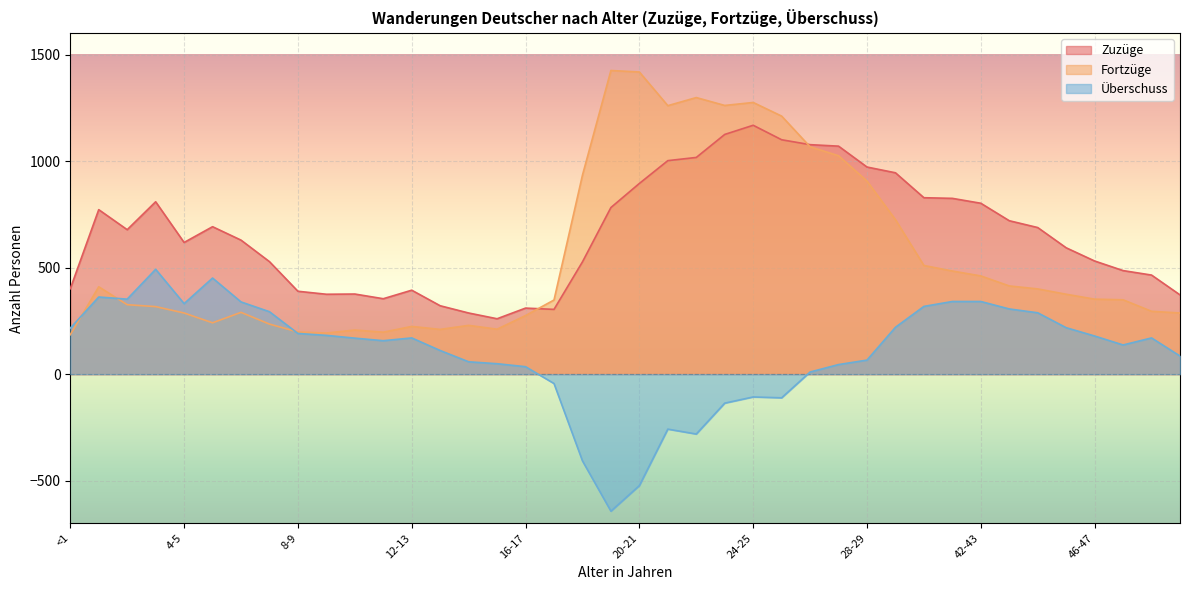

Rank the series by their average value, from highest to lowest.

Zuzüge, Fortzüge, Überschuss